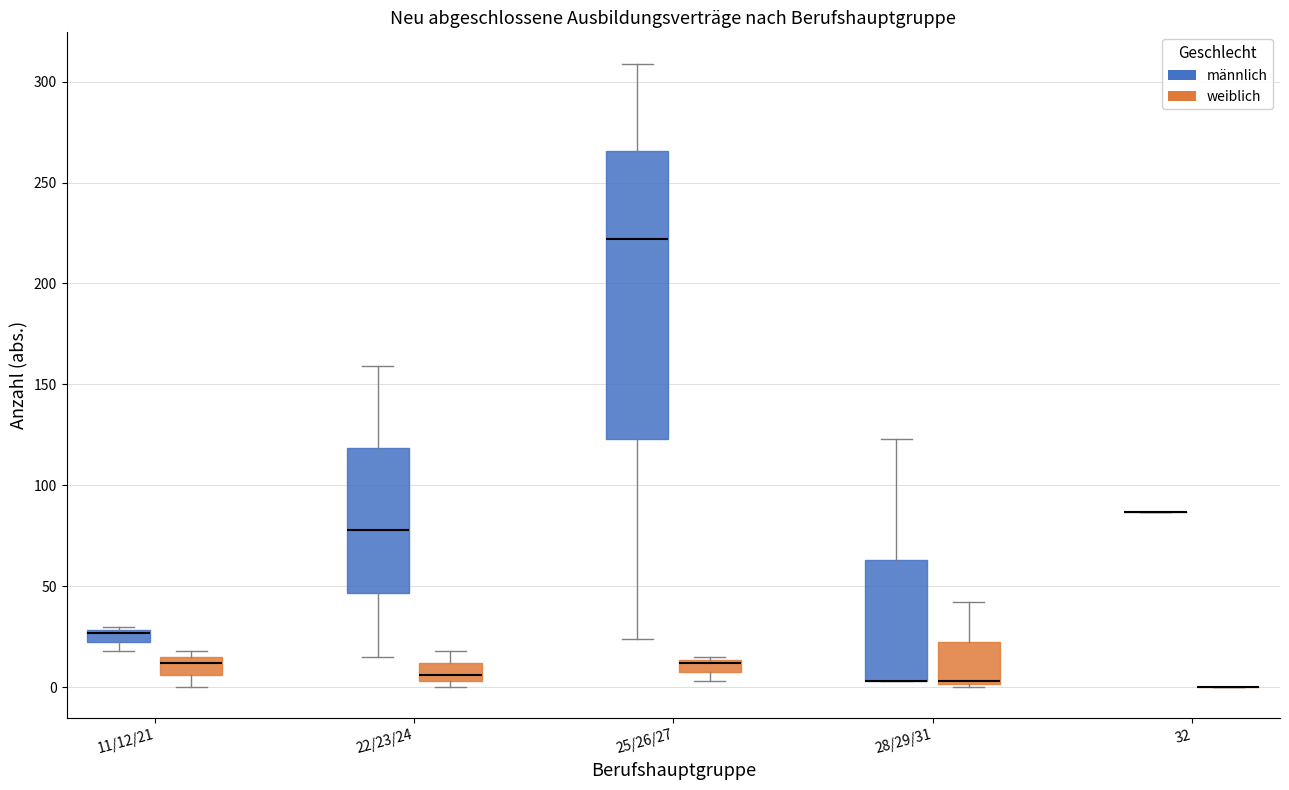

Comparing the boxes themselves (not the whiskers), which one is the tallest?

25/26/27 (männlich)